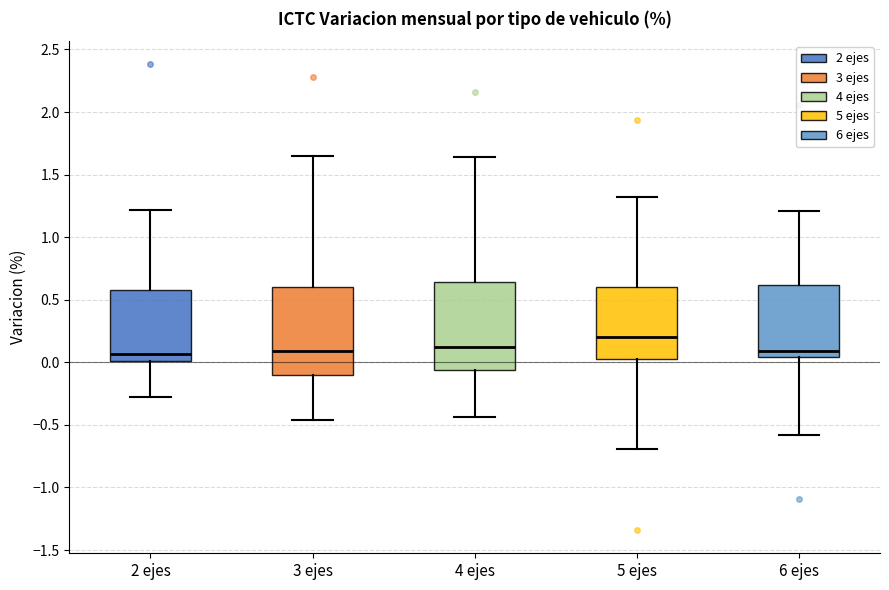

Which box's median line is the highest?

5 ejes